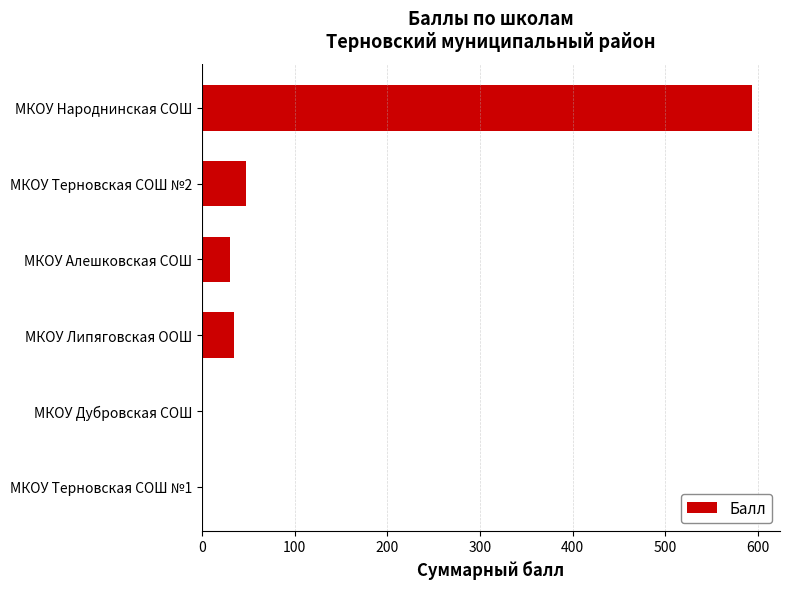

What is the sum of all values?

706